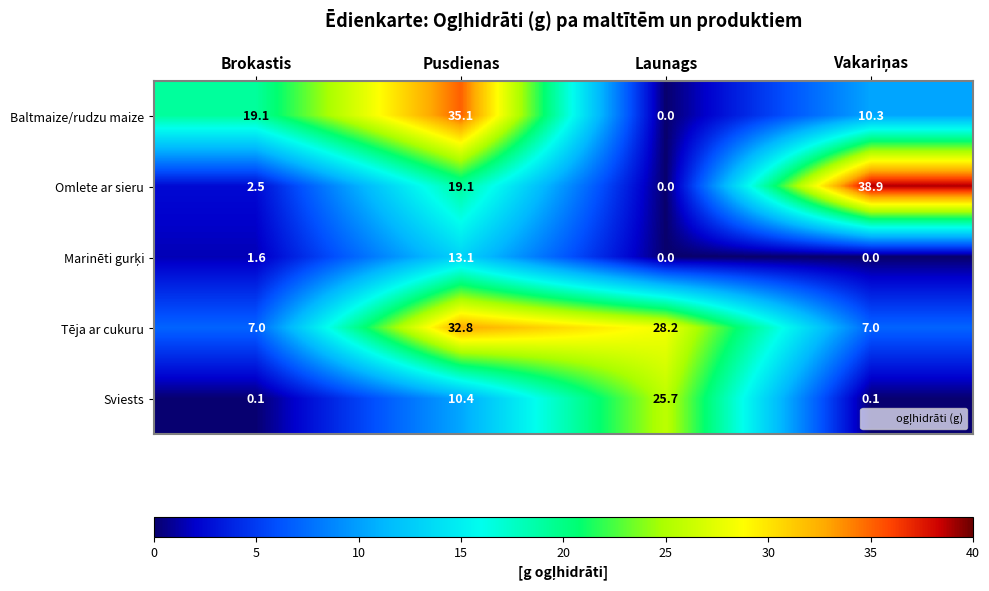

Which series has the largest total across all categories?

Tēja ar cukuru